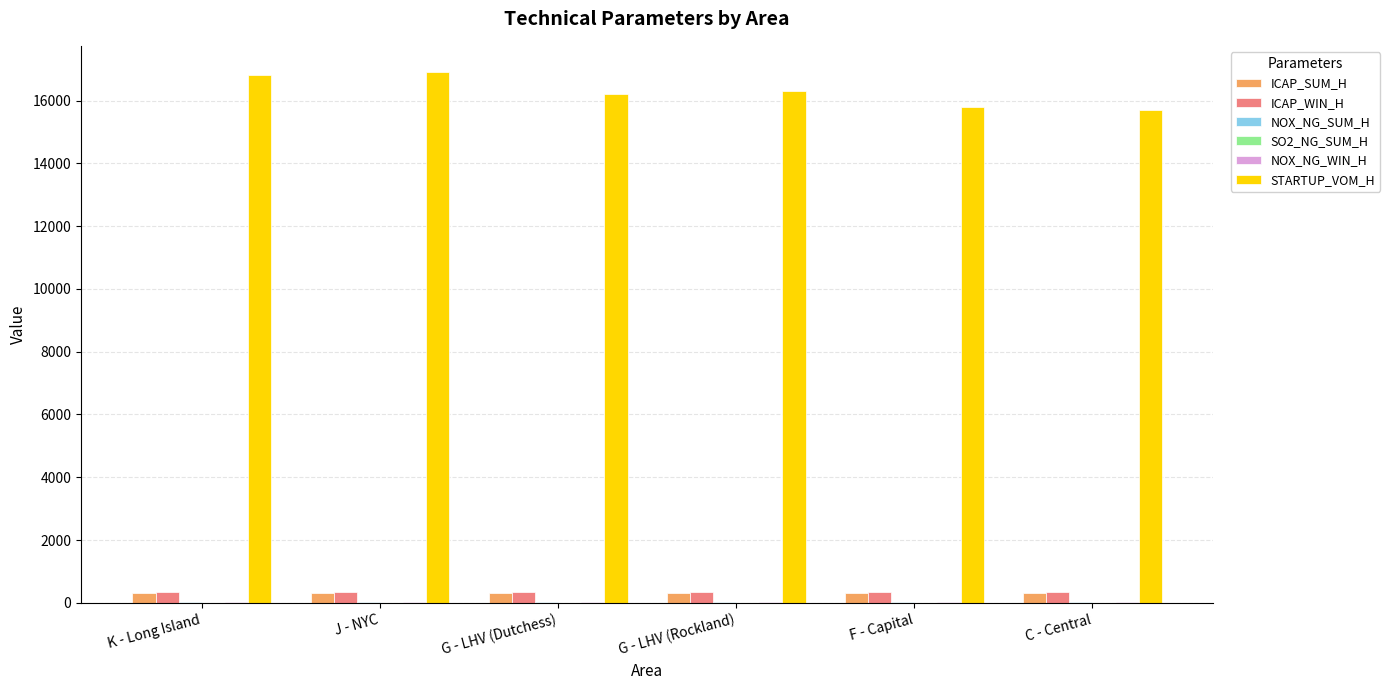

What is the maximum value shown in the chart?

16900.0